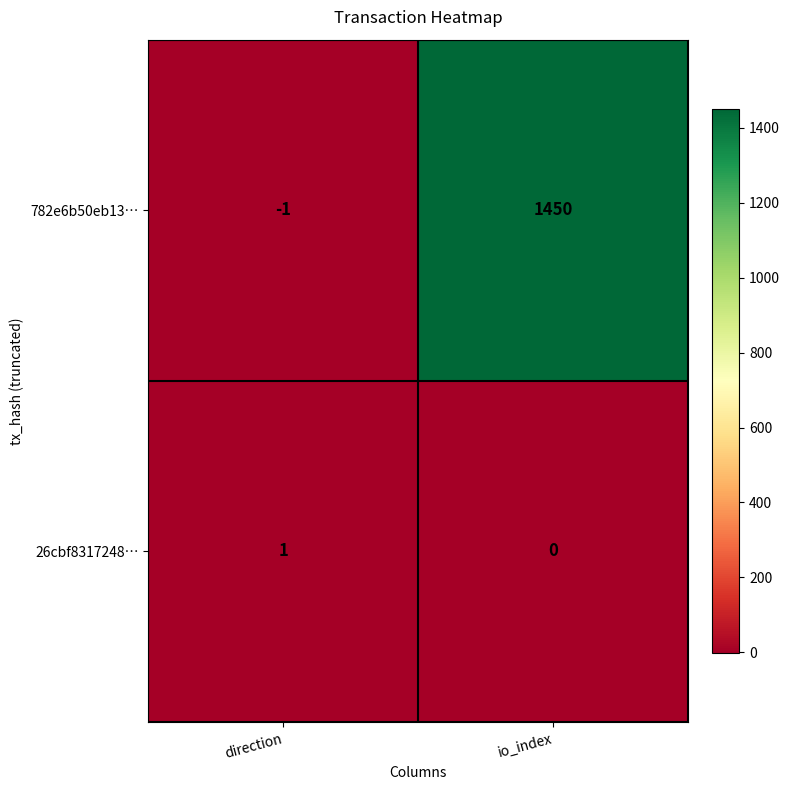

What is the spread (max minus min) of values at io_index?

1450